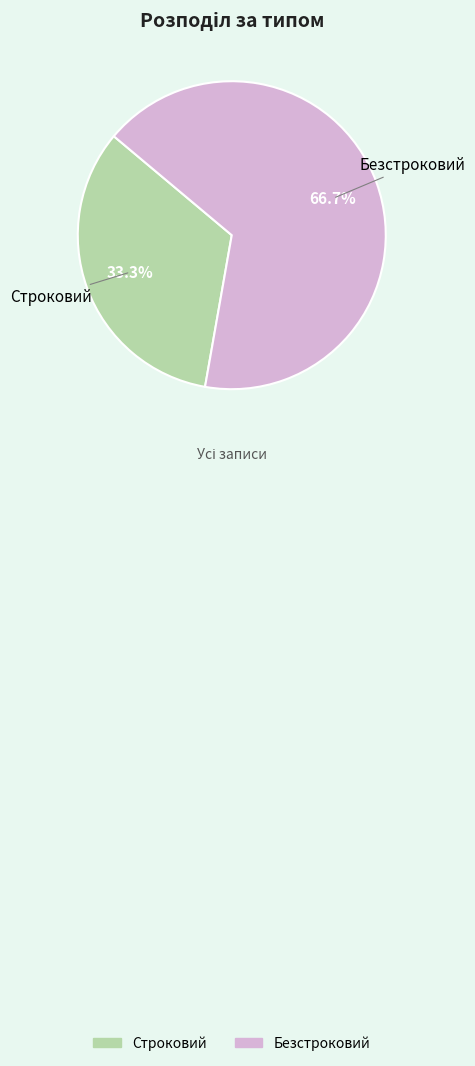

Approximately how many times larger is the value at Безстроковий compared to Строковий?

2.0